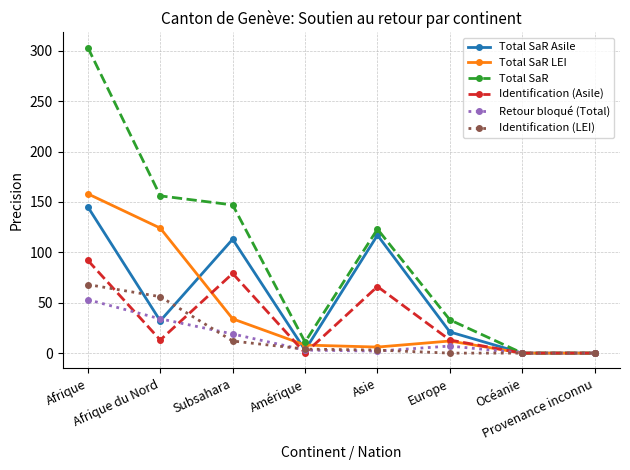

True or false: Total SaR has more than 0 points higher than both neighbors.

True